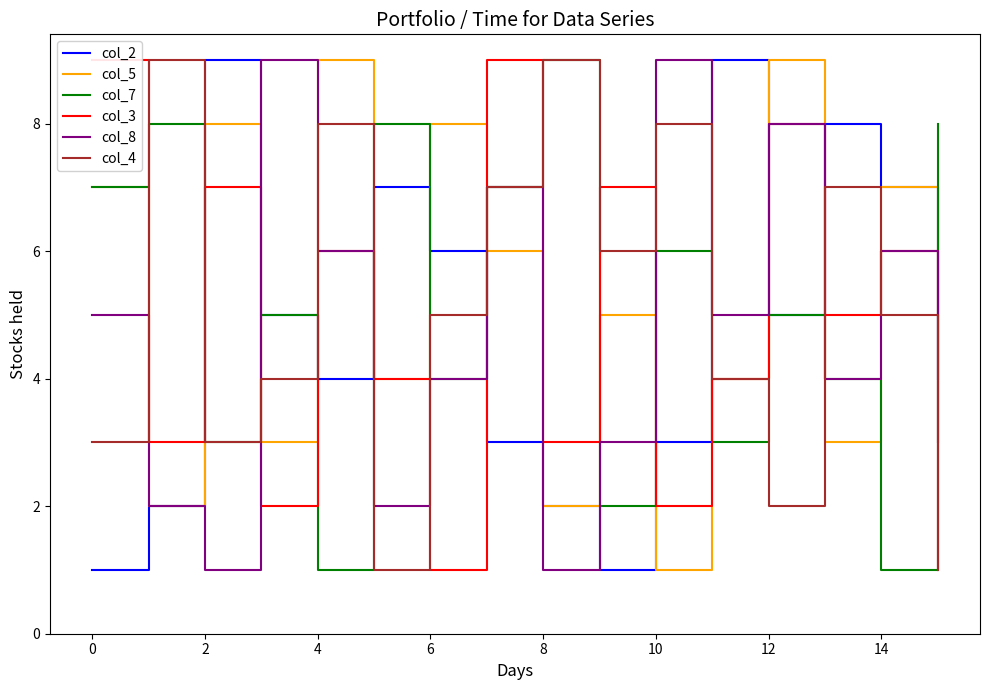

After their last crossing, which series has the higher values: col_8 or col_5?

col_5